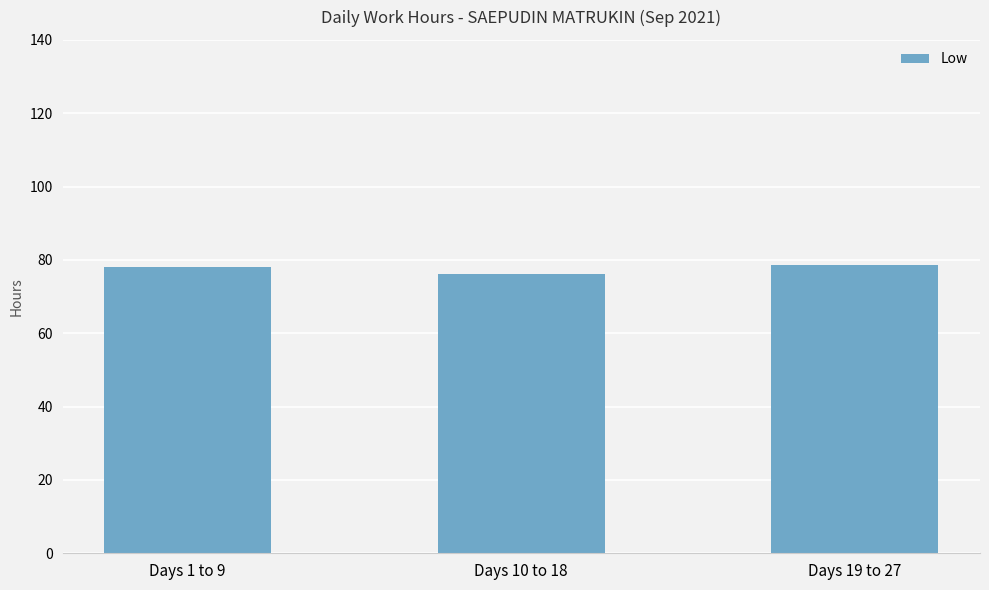

The value at Days 19 to 27 is 78.5. True or false?

True